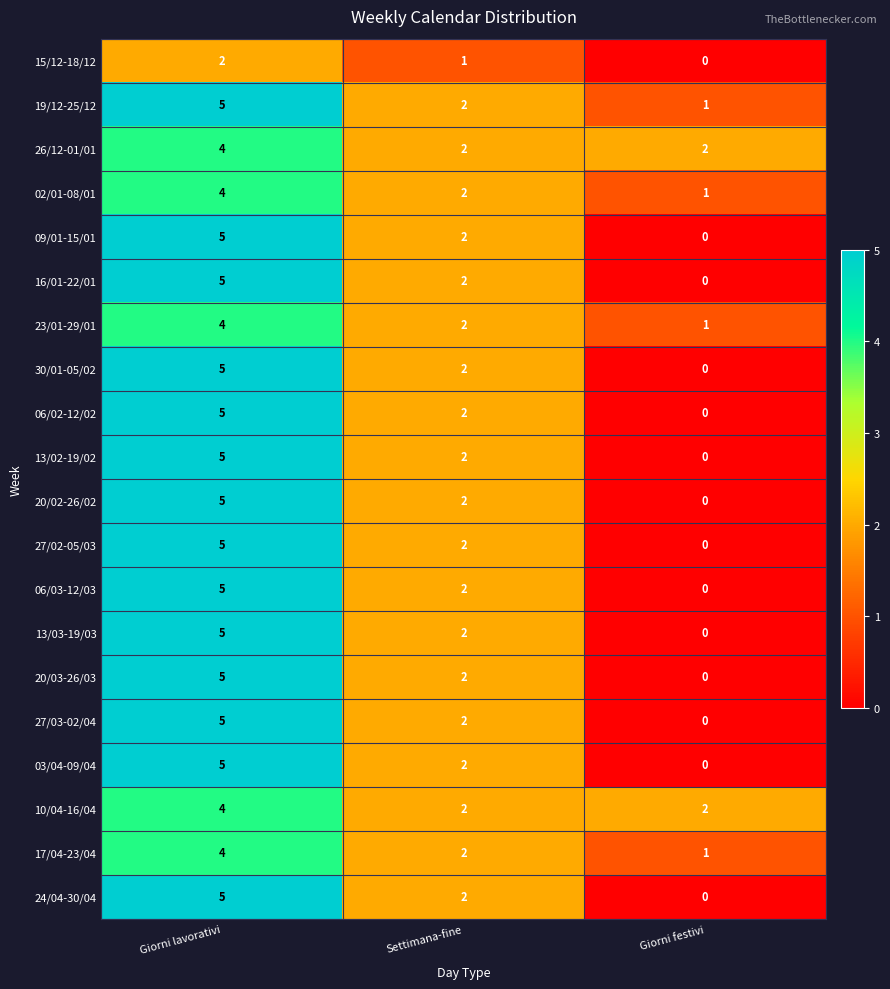

Is the value of 27/03-02/04 at Giorni festivi greater than the value of 20/03-26/03 at Giorni lavorativi?

No